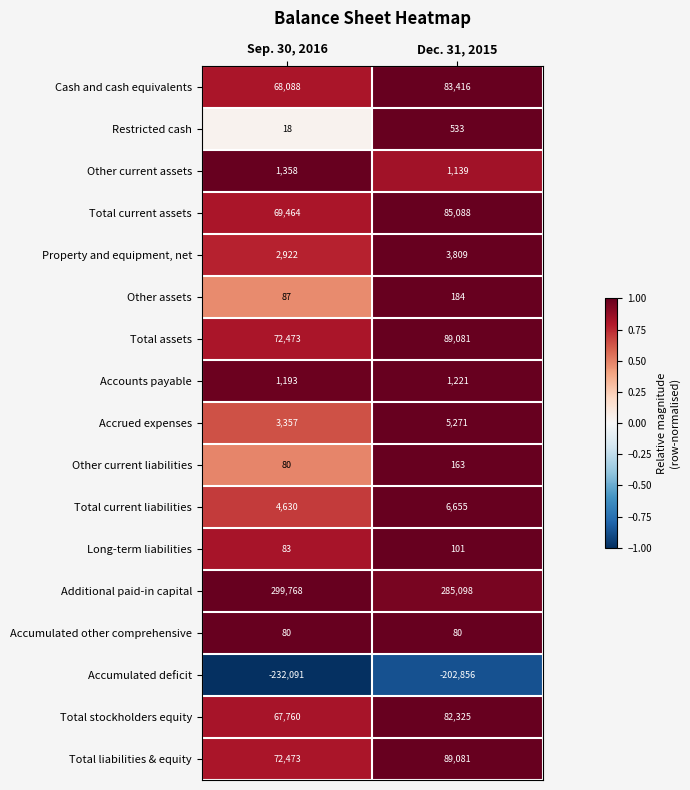

Which label corresponds to the smallest value in the chart?

Sep. 30, 2016